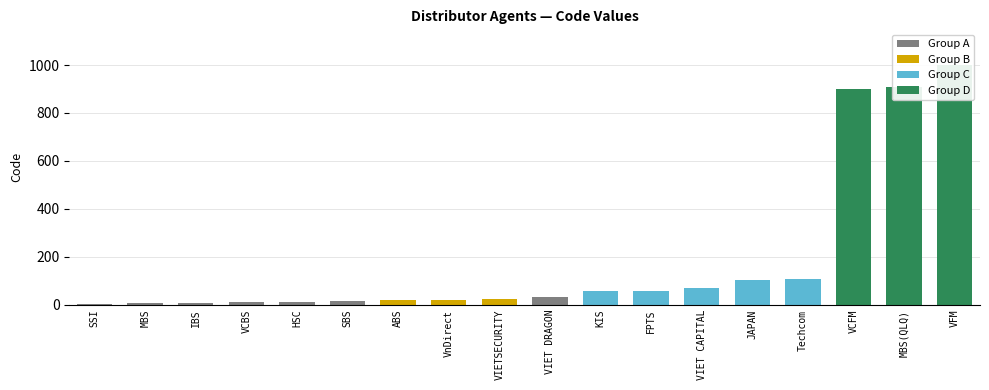

What is the label of the 10th bar from the left?

VIET DRAGON